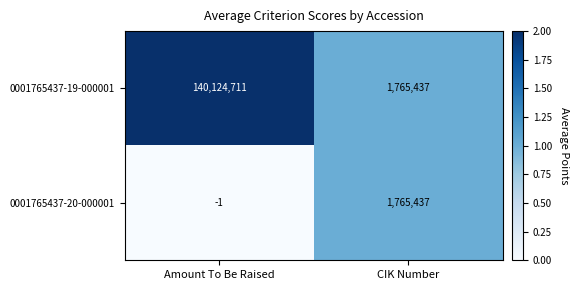

List the series in order of their peak value, lowest first.

0001765437-20-000001, 0001765437-19-000001